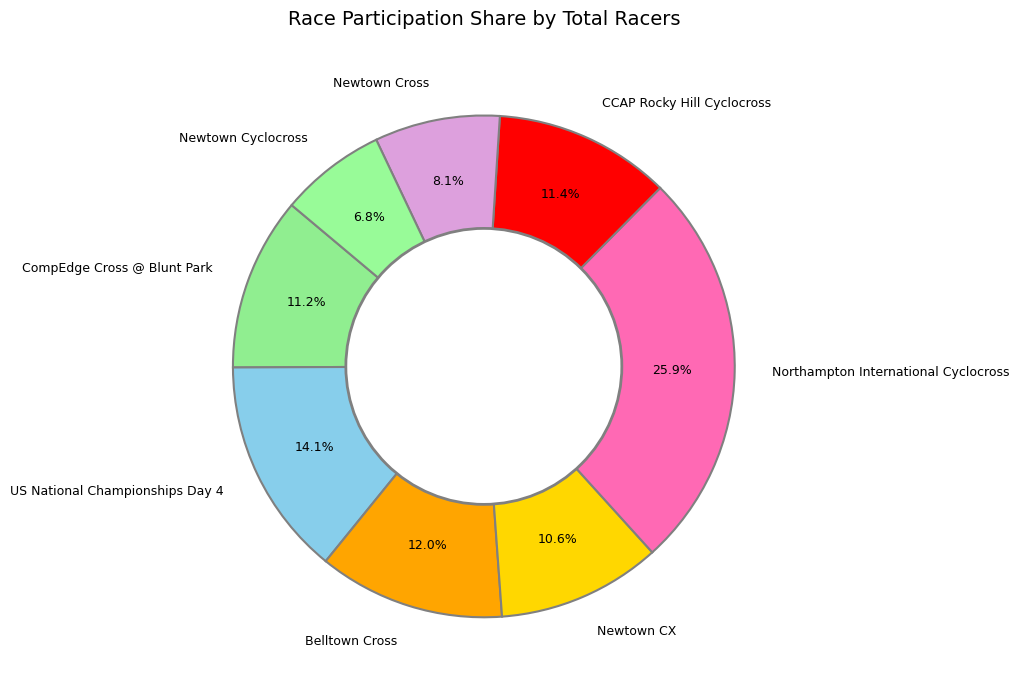

Which slice is the smallest?

Newtown Cyclocross